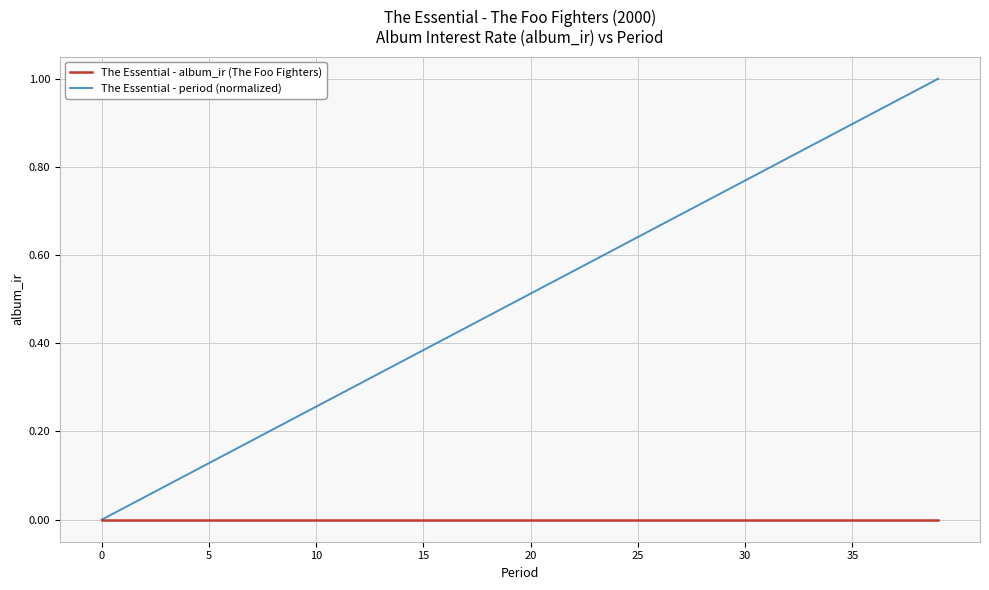

Is this an area chart (filled region under the line)?

No